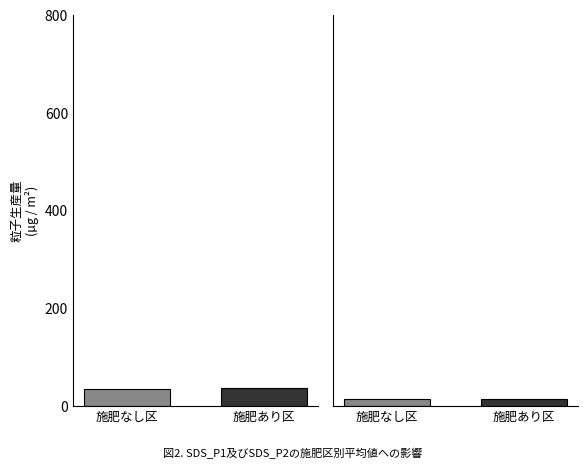

Reading right to left, what are all the values shown in this chart?

SDS_P1: 施肥あり区=36.5	施肥なし区=35.6
SDS_P2: 施肥あり区=15.5	施肥なし区=15.1